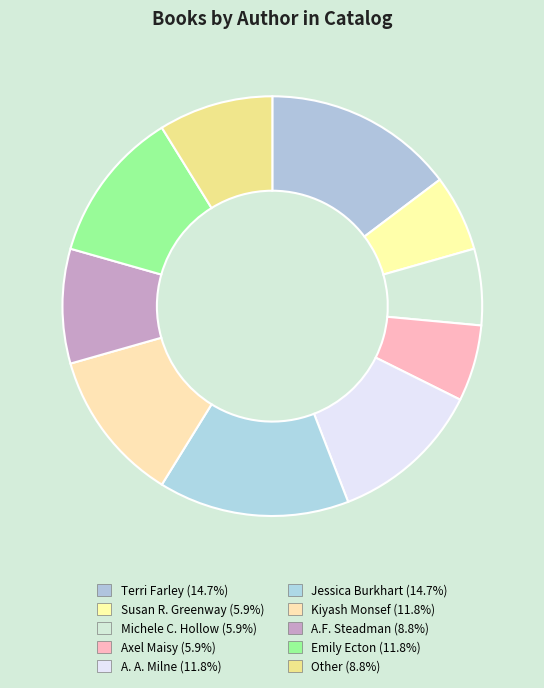

How many slices are in this pie chart?

10